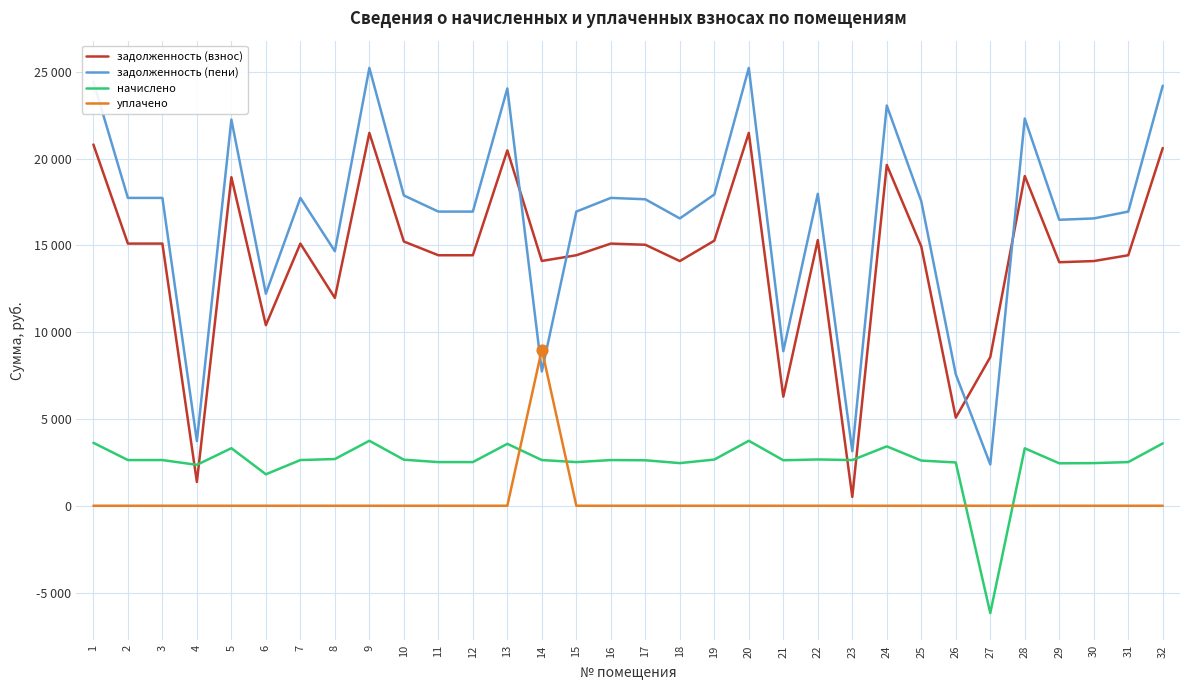

Is this an area chart (filled region under the line)?

No